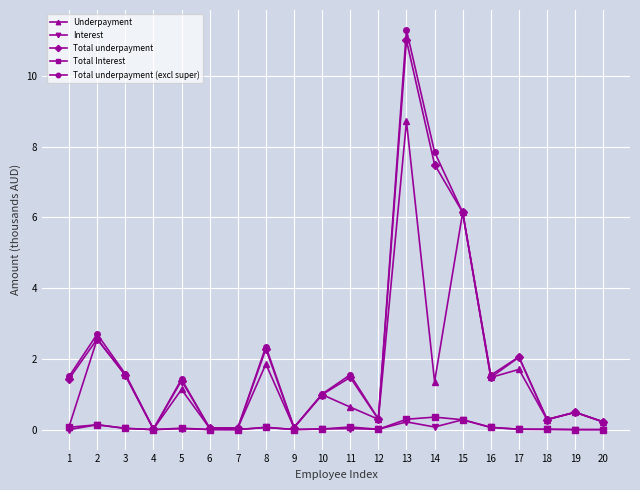

At which category does Total underpayment (excl super) reach its first local peak?

2